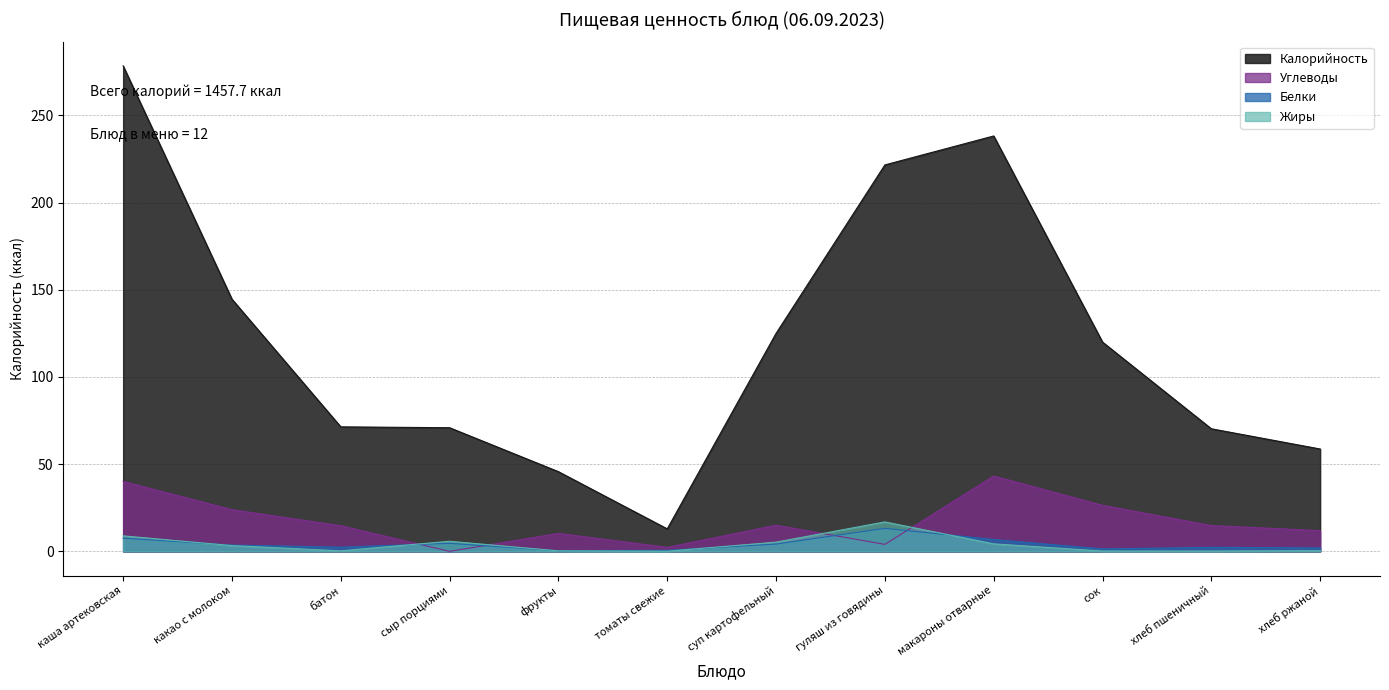

True or false: Белки and Калорийность cross at least once.

False